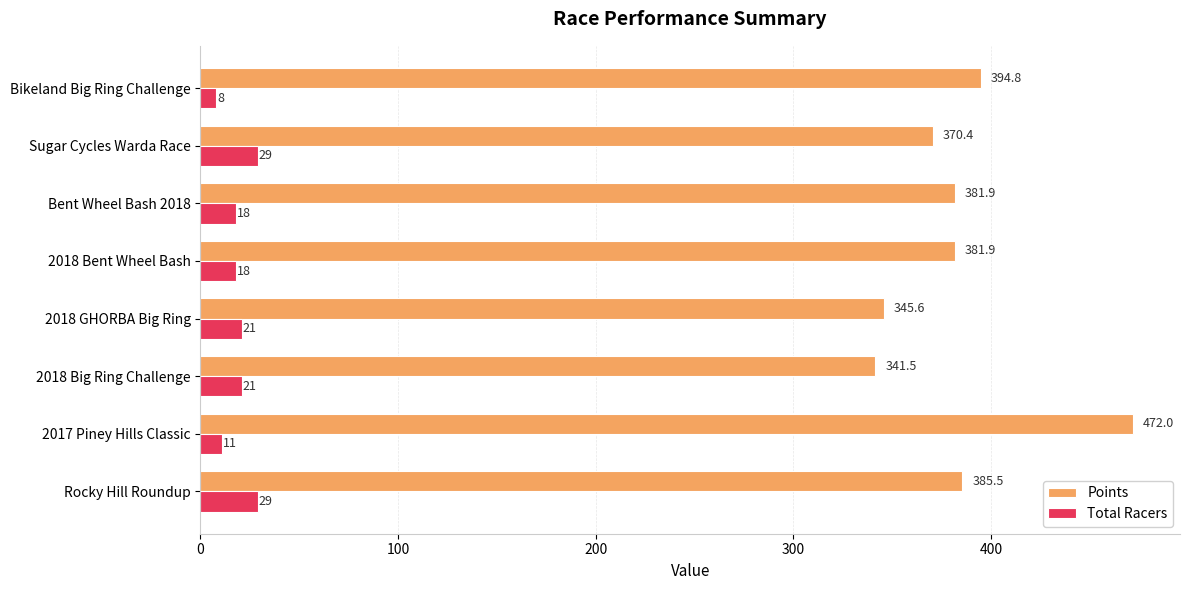

At which label is Points closest to 406?

Bikeland Big Ring Challenge